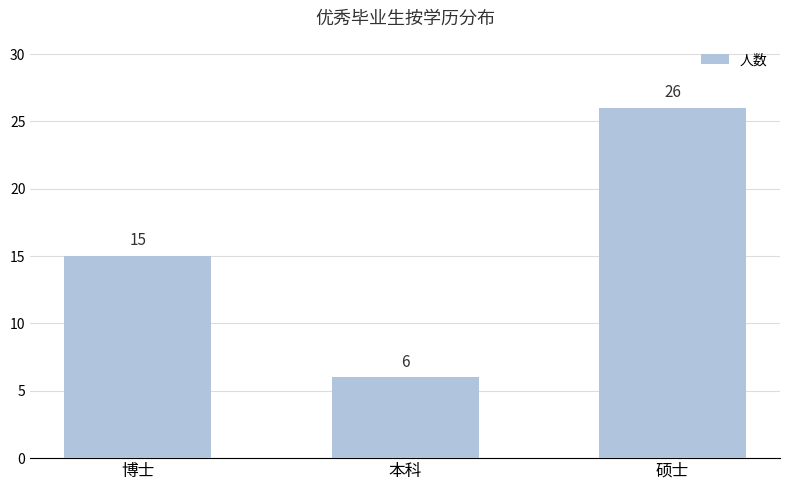

What is the maximum value shown in the chart?

26